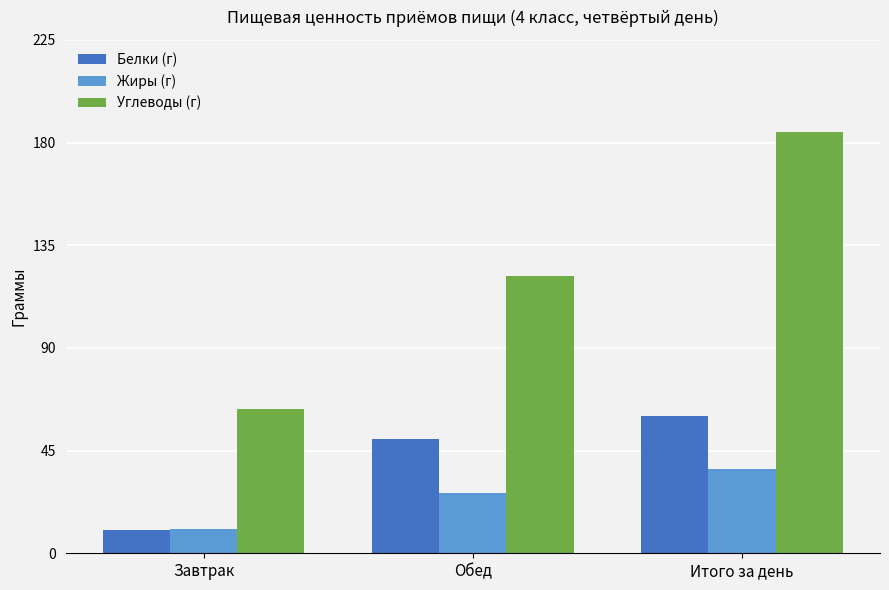

At which label is Углеводы (г) closest to 124?

Обед